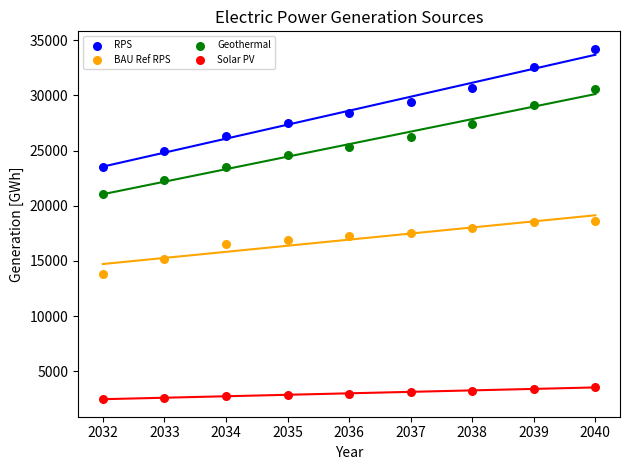

Which series reaches the maximum Y coordinate?

RPS